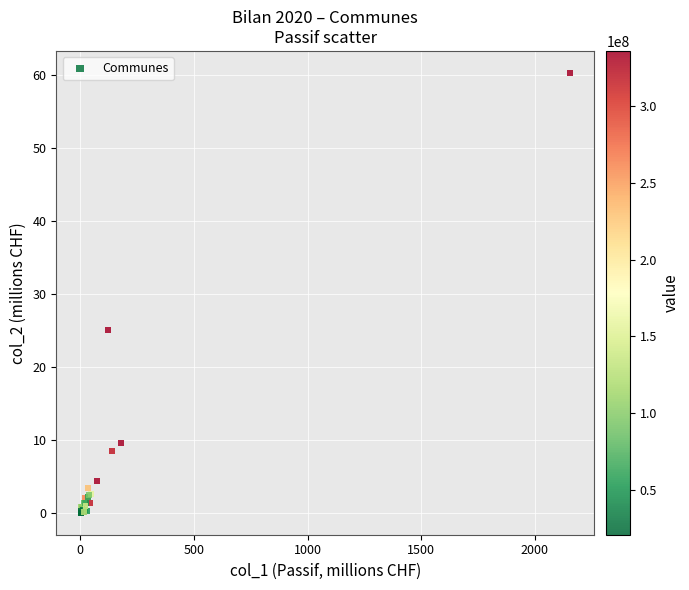

What Y value in the scatter plot is closest to 30?

25.0